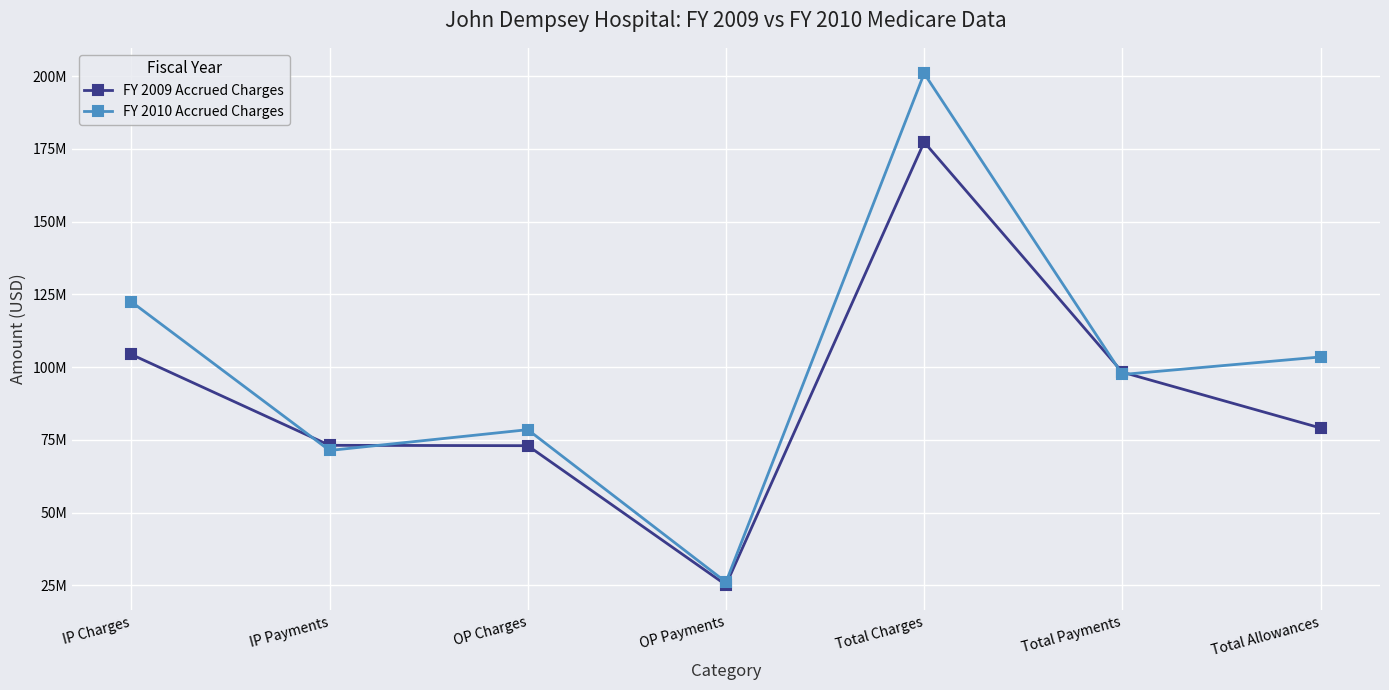

What is the greatest value displayed?

200954053